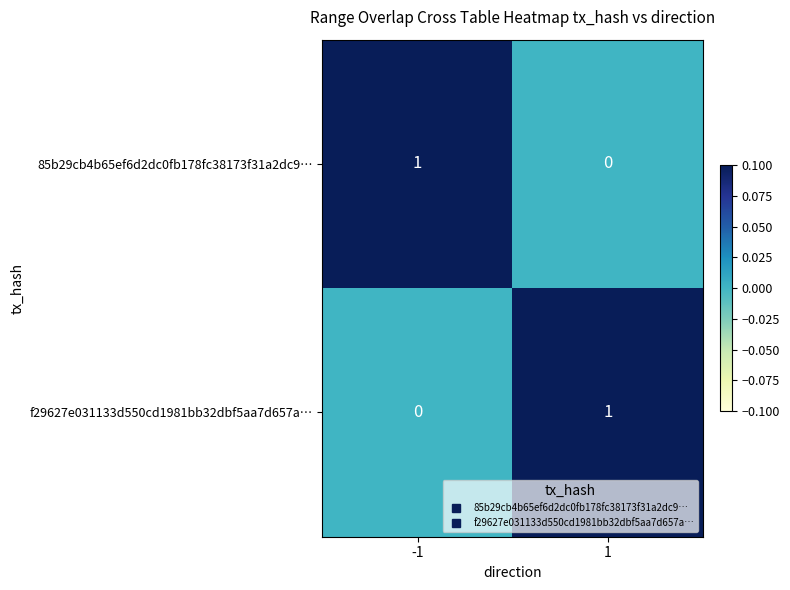

Reading left to right, transcribe all the data shown in this chart.

85b29cb4b65ef6d2dc0fb178fc38173f31a2dc9…: -1=1	1=0
f29627e031133d550cd1981bb32dbf5aa7d657a…: -1=0	1=1